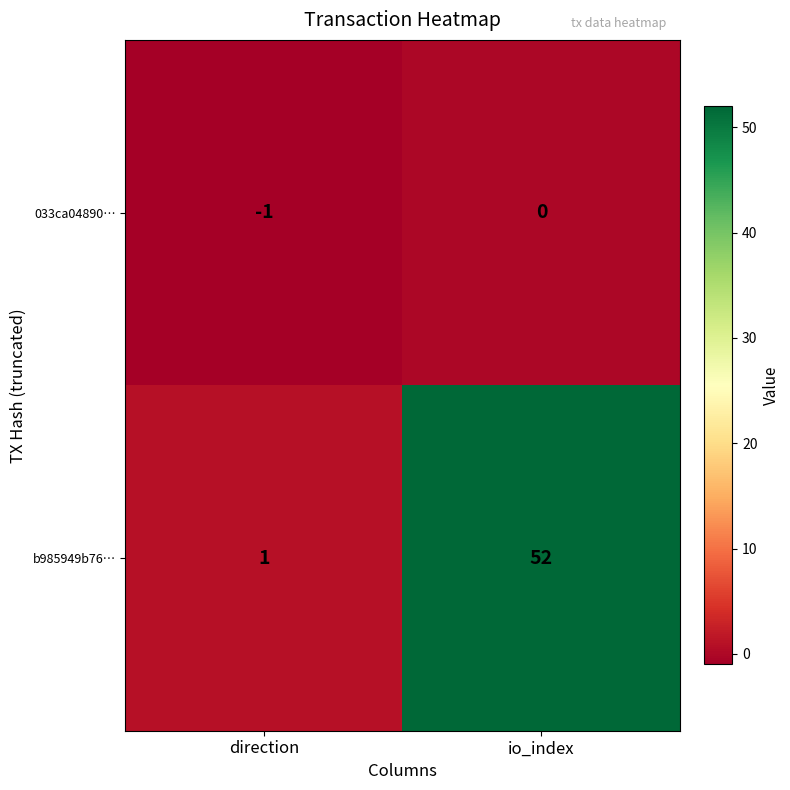

What is the difference between the maximum and minimum values in the b985949b76… series?

51